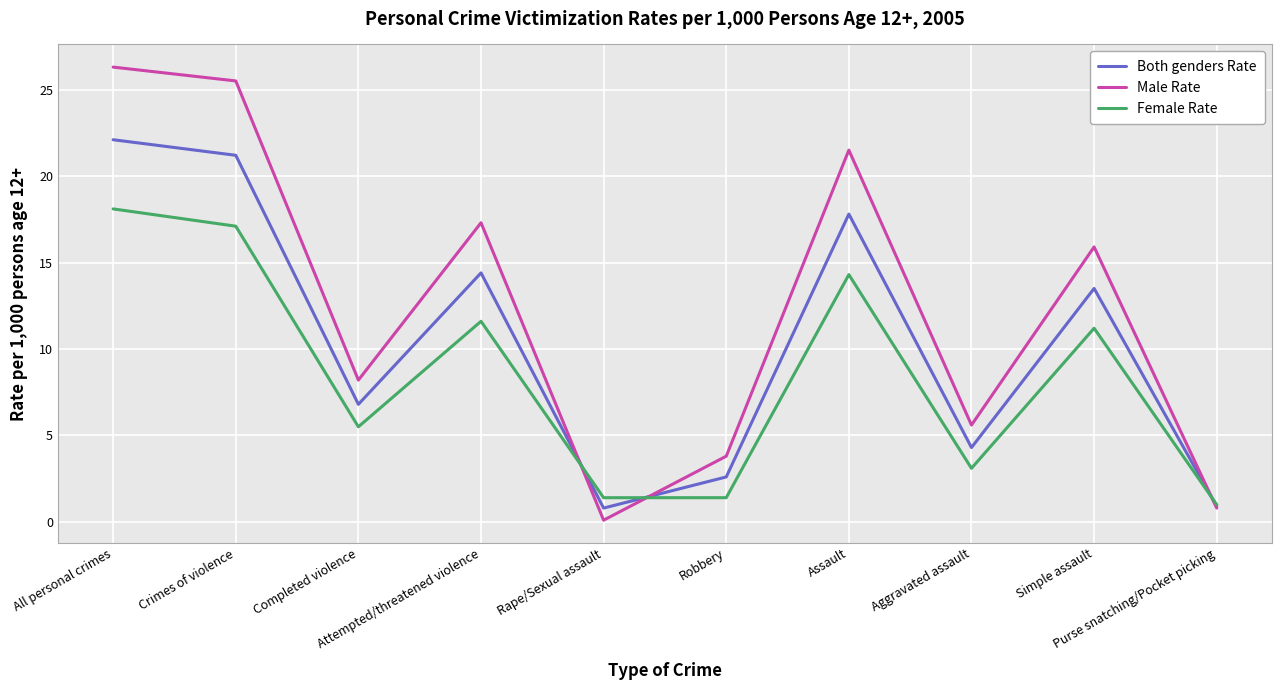

At which category does the chart reach its minimum across all series?

Rape/Sexual assault